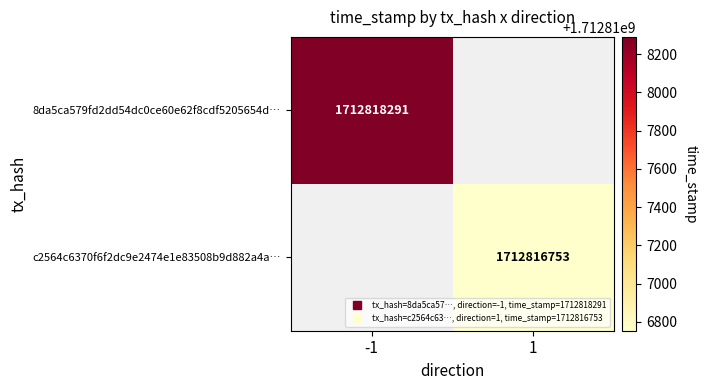

Reading right to left, extract all data points from this chart.

8da5ca579fd2dd54dc0ce60e62f8cdf5205654d: 1712818291	-1
c2564c6370f6f2dc9e2474e1e83508b9d882a4a: 1712816753	1